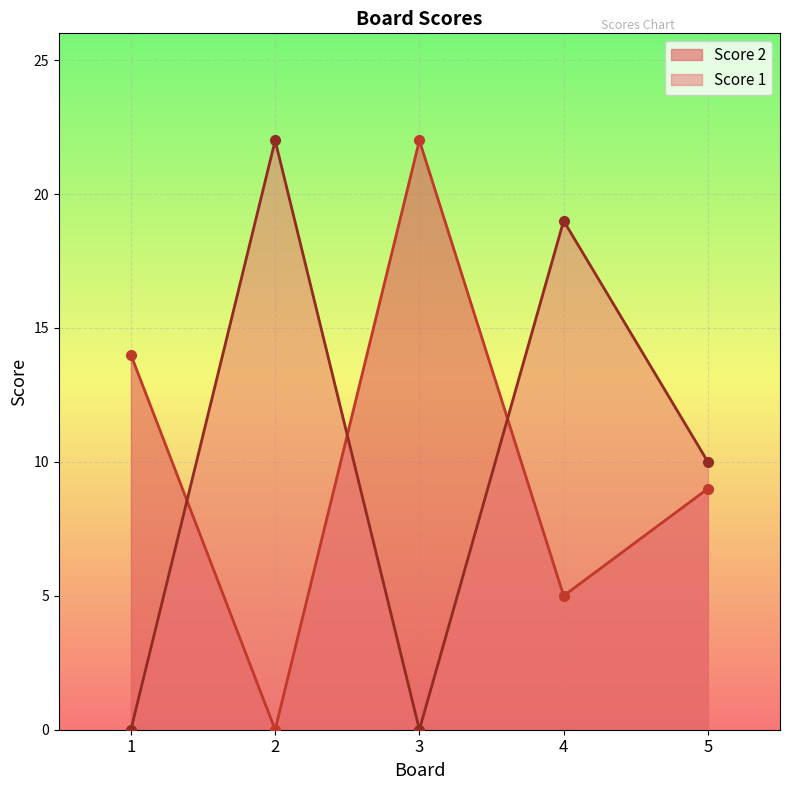

At how many categories does at least one series exceed 12?

4